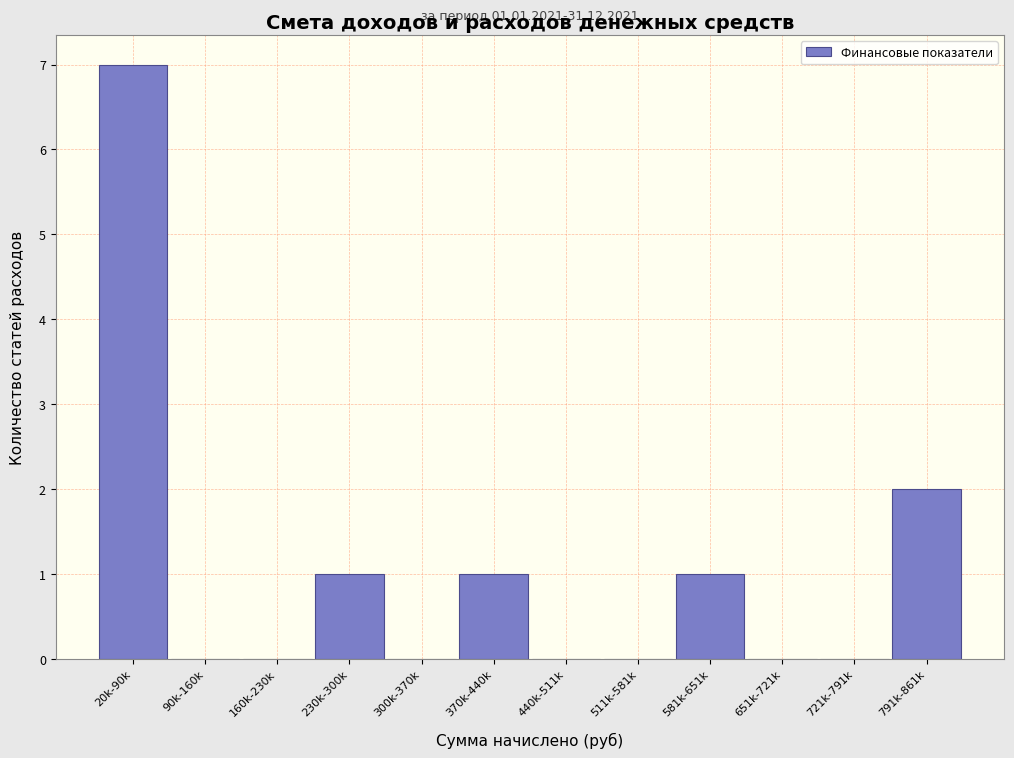

Reading right to left, transcribe all the data shown in this chart.

791k-861k=2	721k-791k=0	651k-721k=0	581k-651k=1	511k-581k=0	440k-511k=0	370k-440k=1	300k-370k=0	230k-300k=1	160k-230k=0	90k-160k=0	20k-90k=7